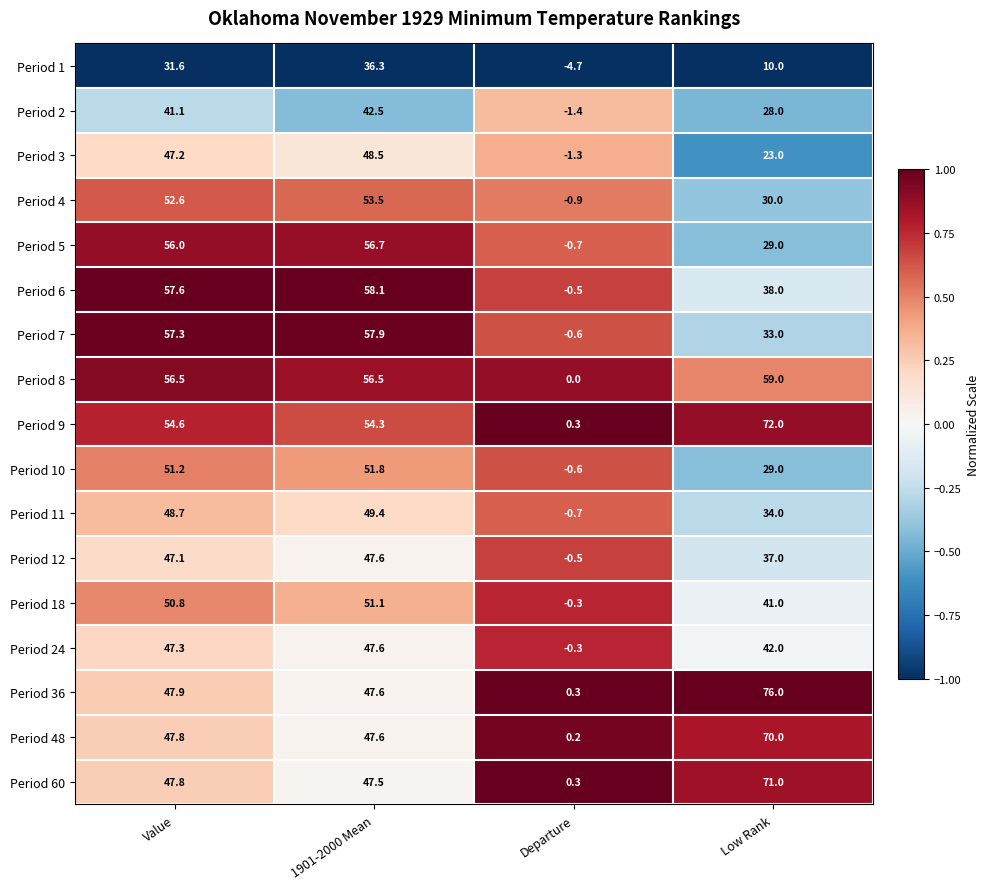

Which series has the largest total across all categories?

Period 9